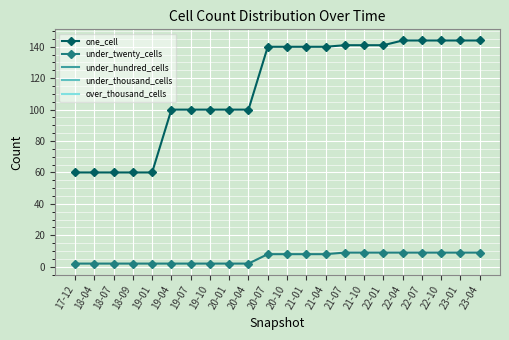

What is the difference between the second highest and minimum values in the under_twenty_cells series?

7